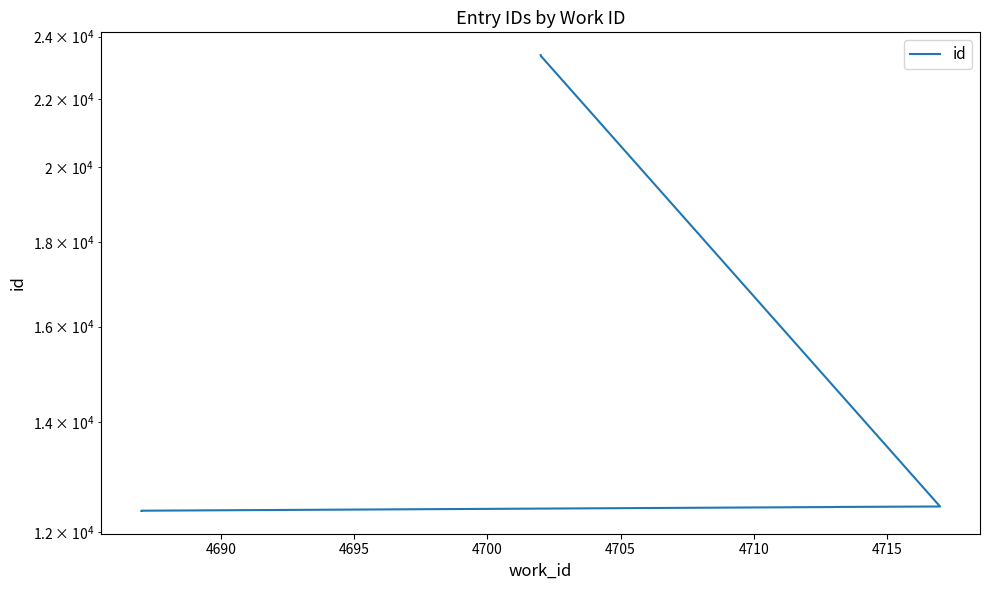

What is the difference between the second highest and second lowest values?

10998